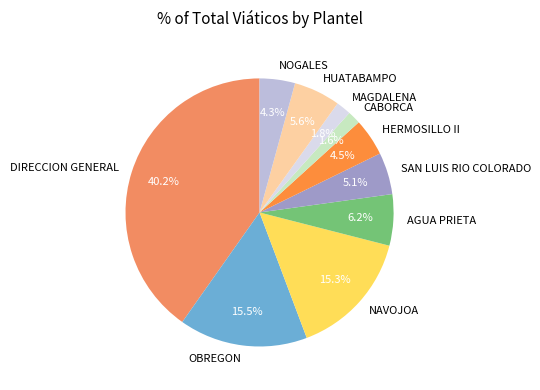

What is the largest slice in the pie chart?

DIRECCION GENERAL